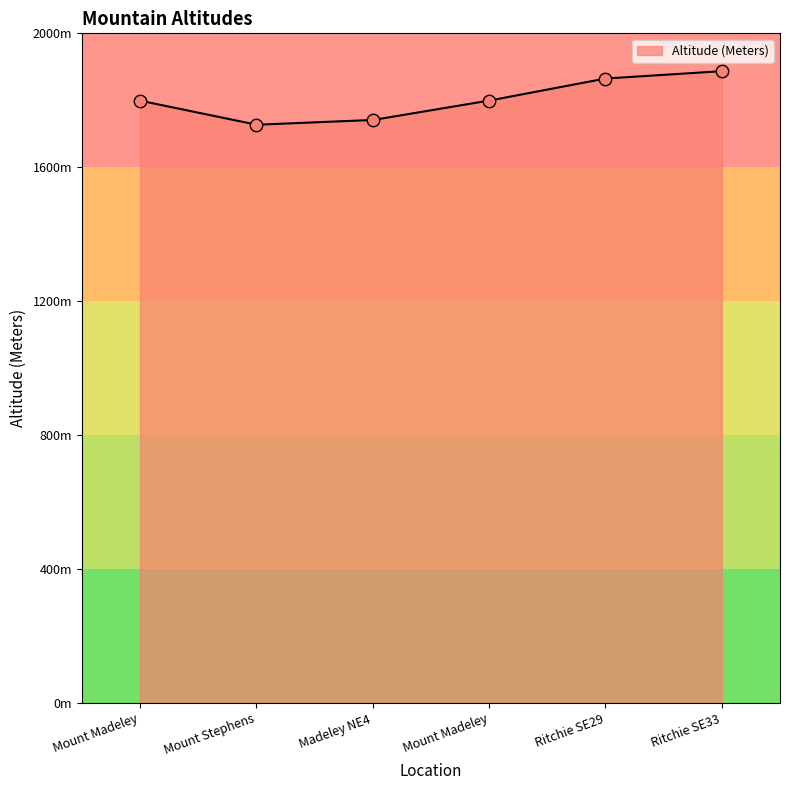

What is the ratio of the value at Ritchie SE29 to the value at Ritchie SE33?

1.0